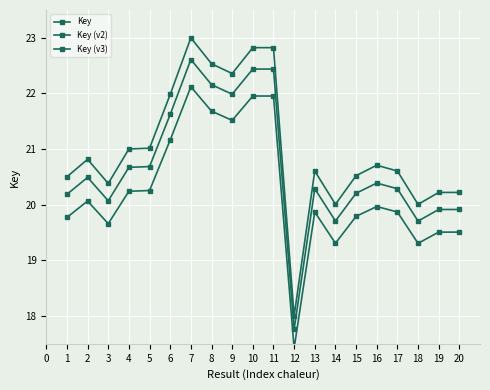

How many interior local valleys does the Key series have?

5